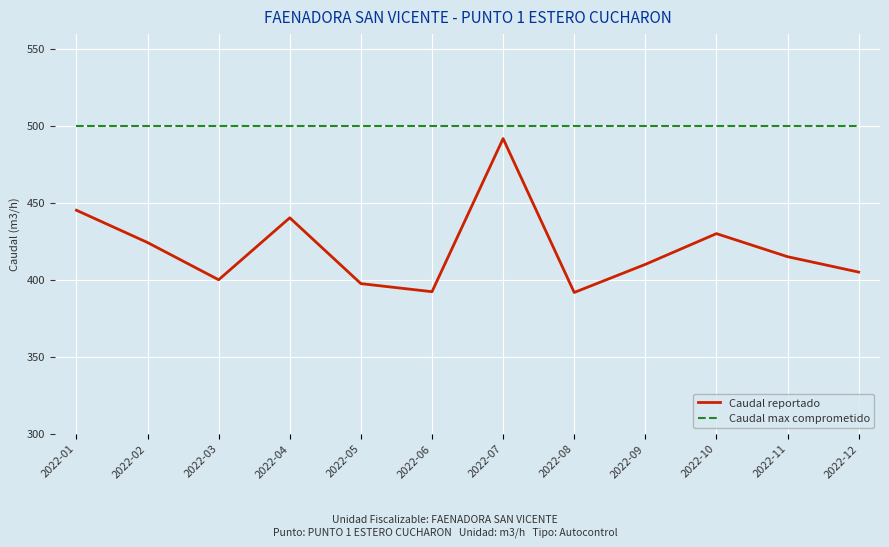

Rank the series at 2022-12 from lowest to highest value.

Caudal reportado, Caudal max comprometido